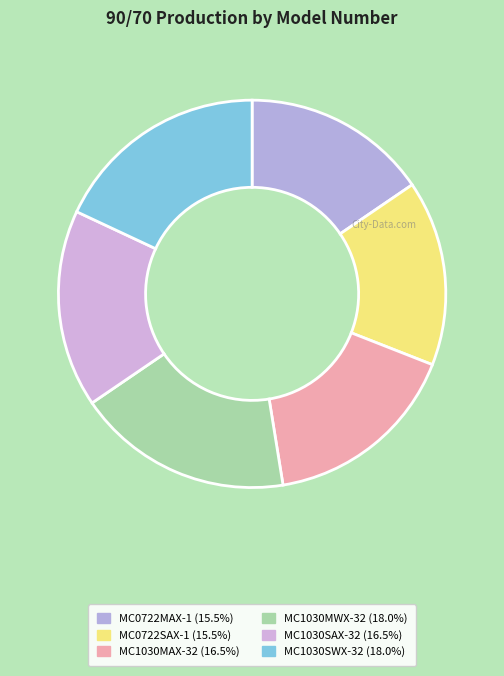

Does MC0722MAX-1 account for over 50% of the chart?

No